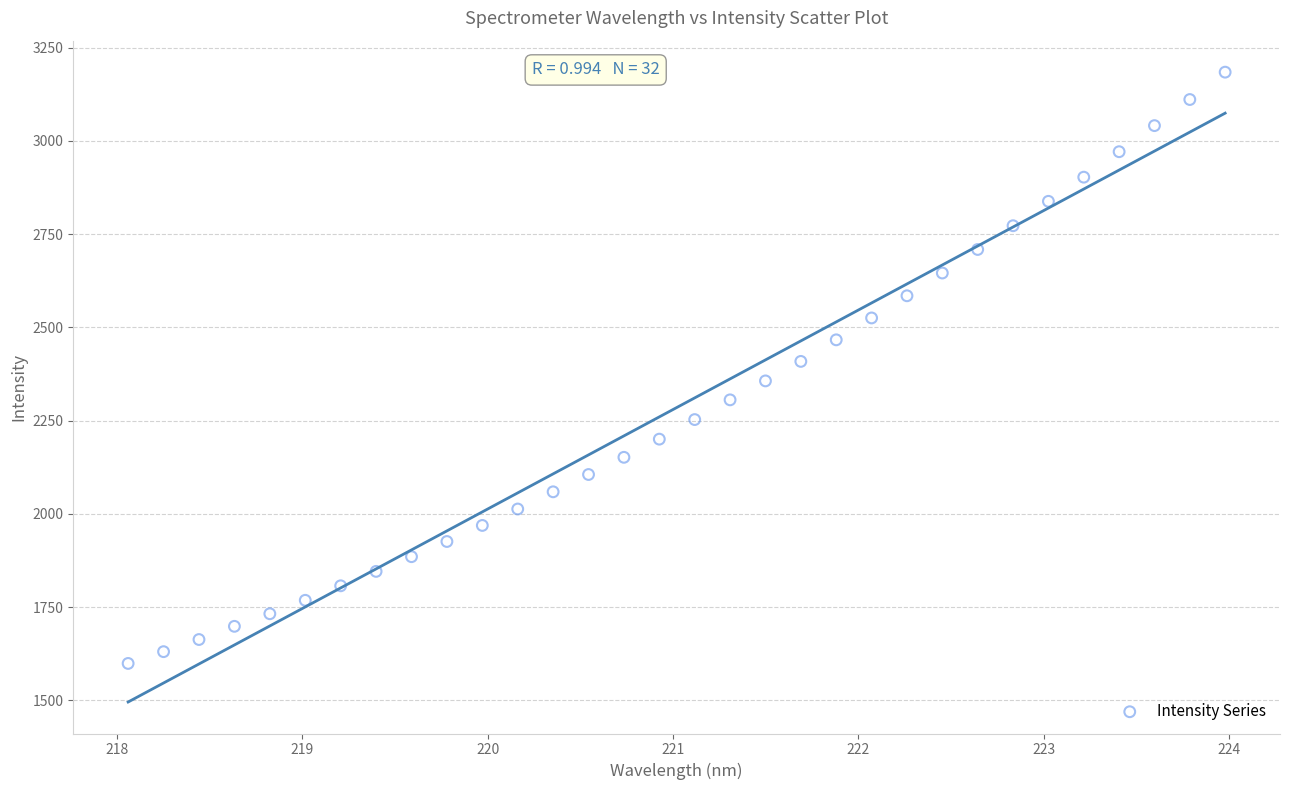

What is the range of X values (max minus min)?

5.9